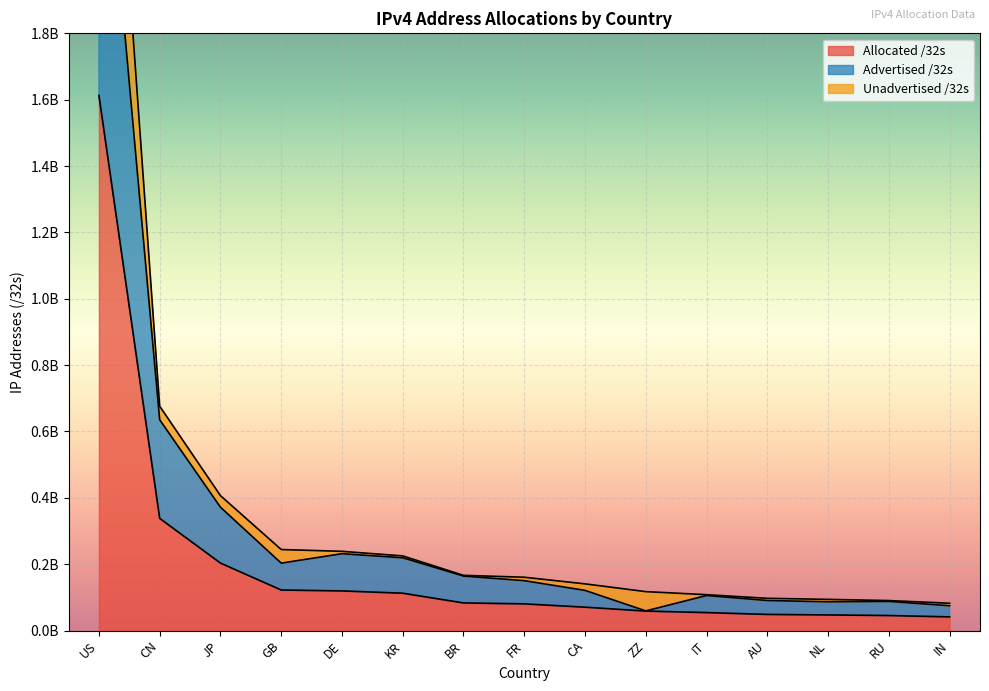

What is the maximum value shown in the chart?

3225661440